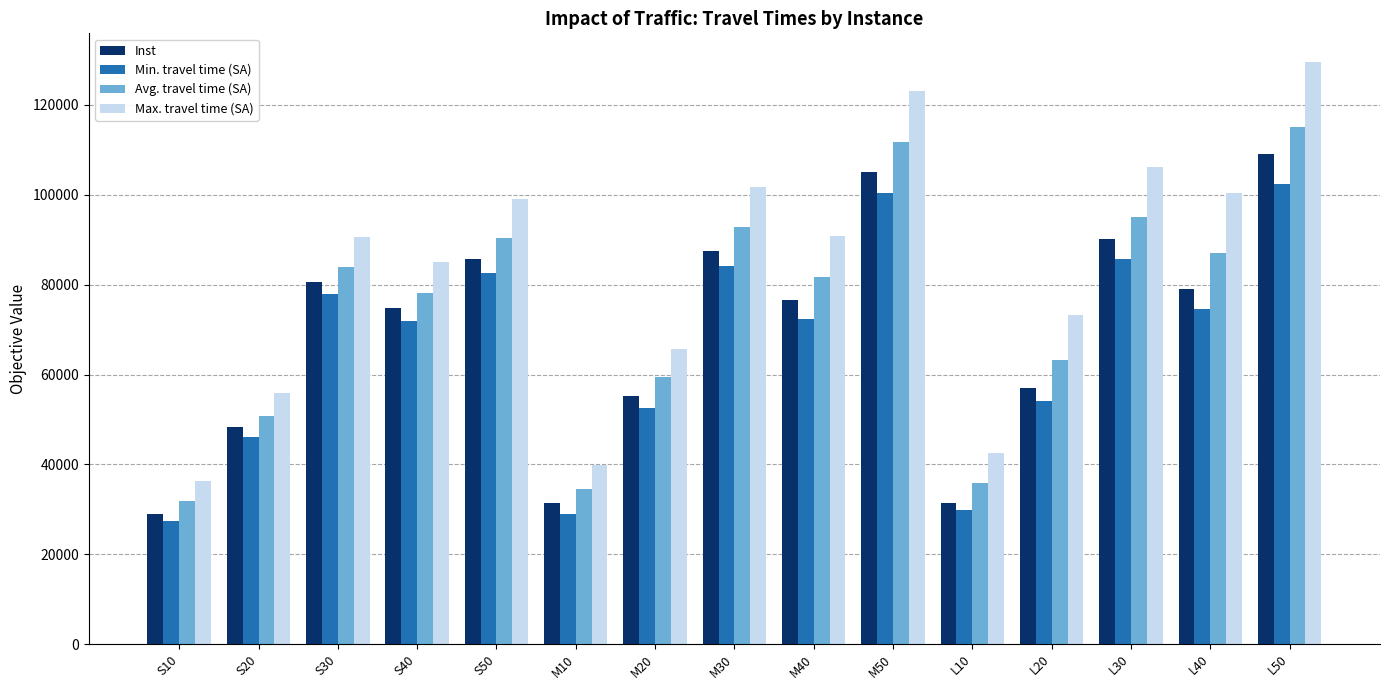

The Min. travel time (SA) series shows 85622 at L30. True or false?

True